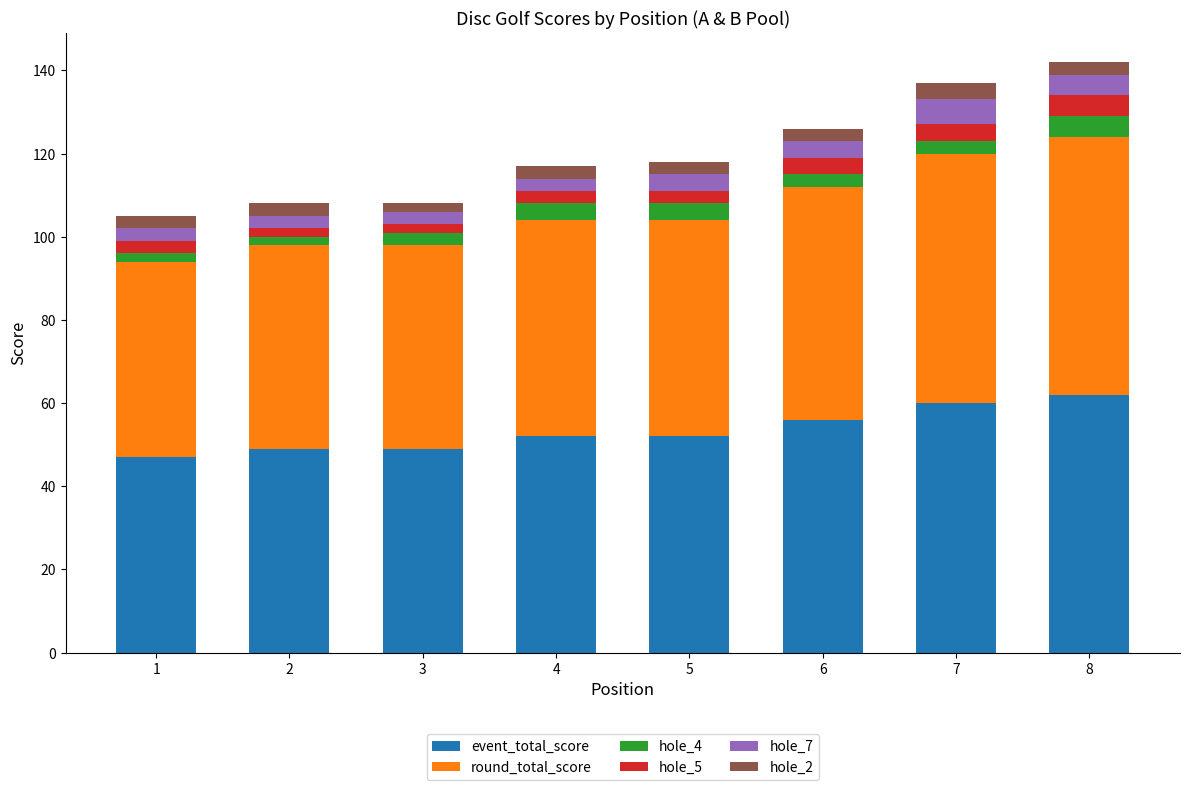

What is the difference between the second highest and minimum values in the event_total_score series?

13